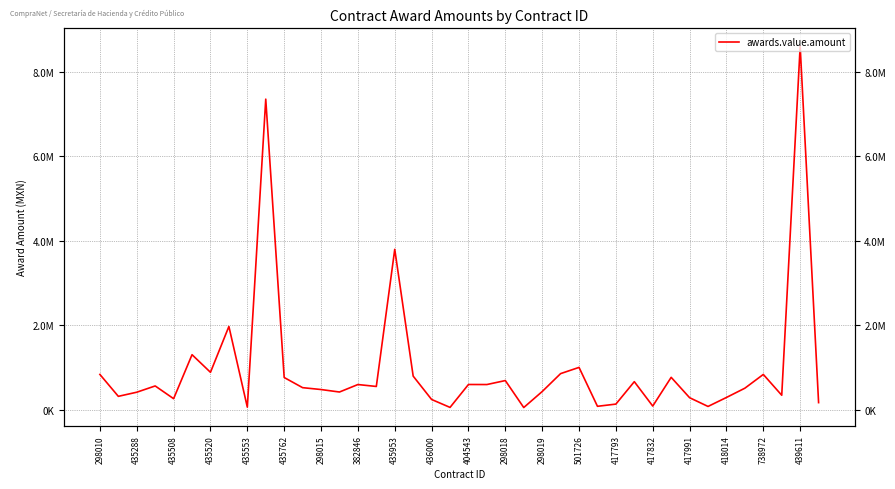

How many values are below 556965?

20